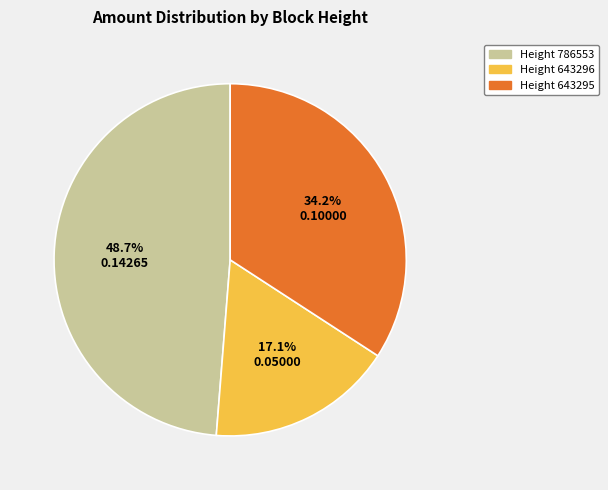

Is there a majority slice in this chart?

No